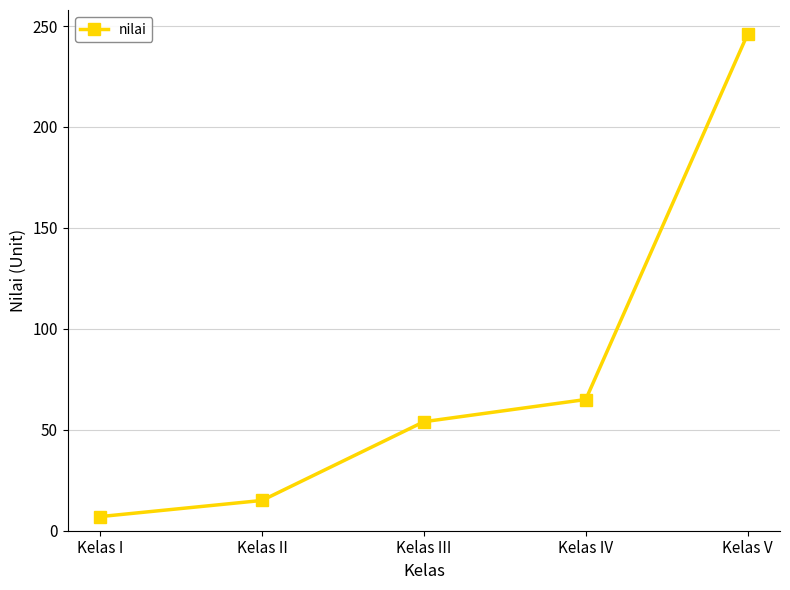

What is the label of the 4th point from the left?

Kelas IV